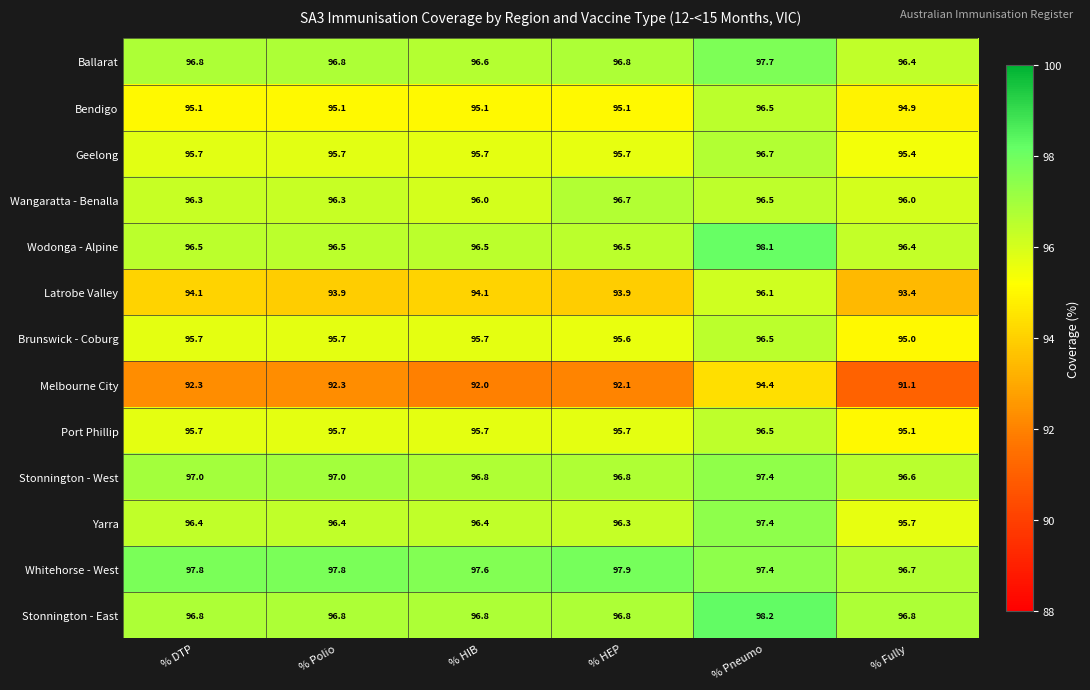

What is the sum of the Geelong values at % DTP and % Fully?

191.1